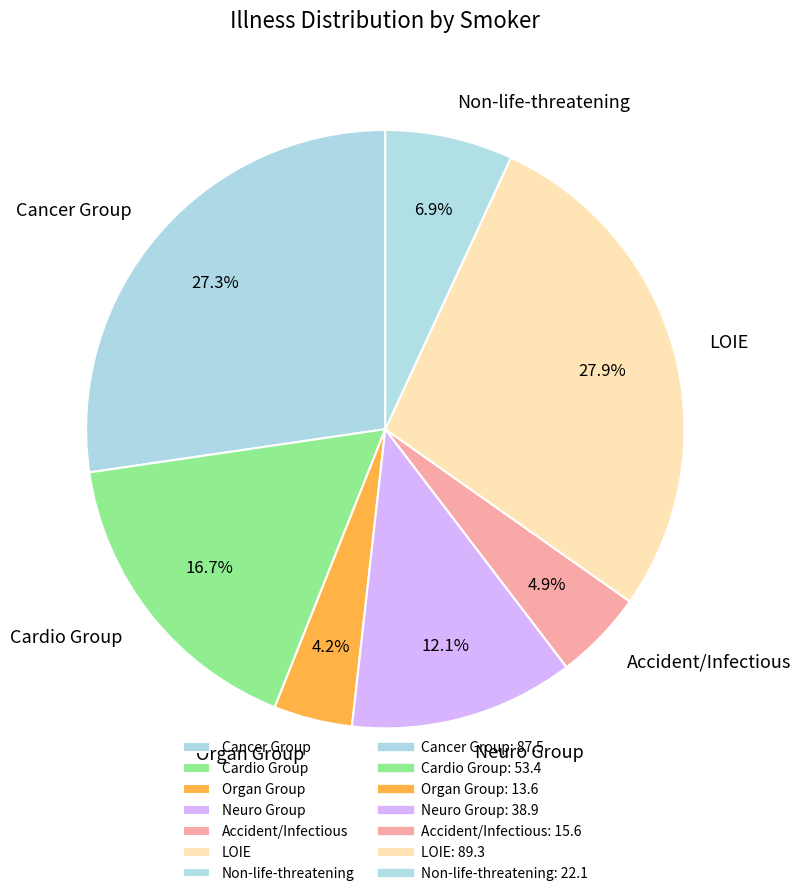

To the nearest percent, what is the difference between the Organ Group and Non-life-threatening slice percentages?

3%